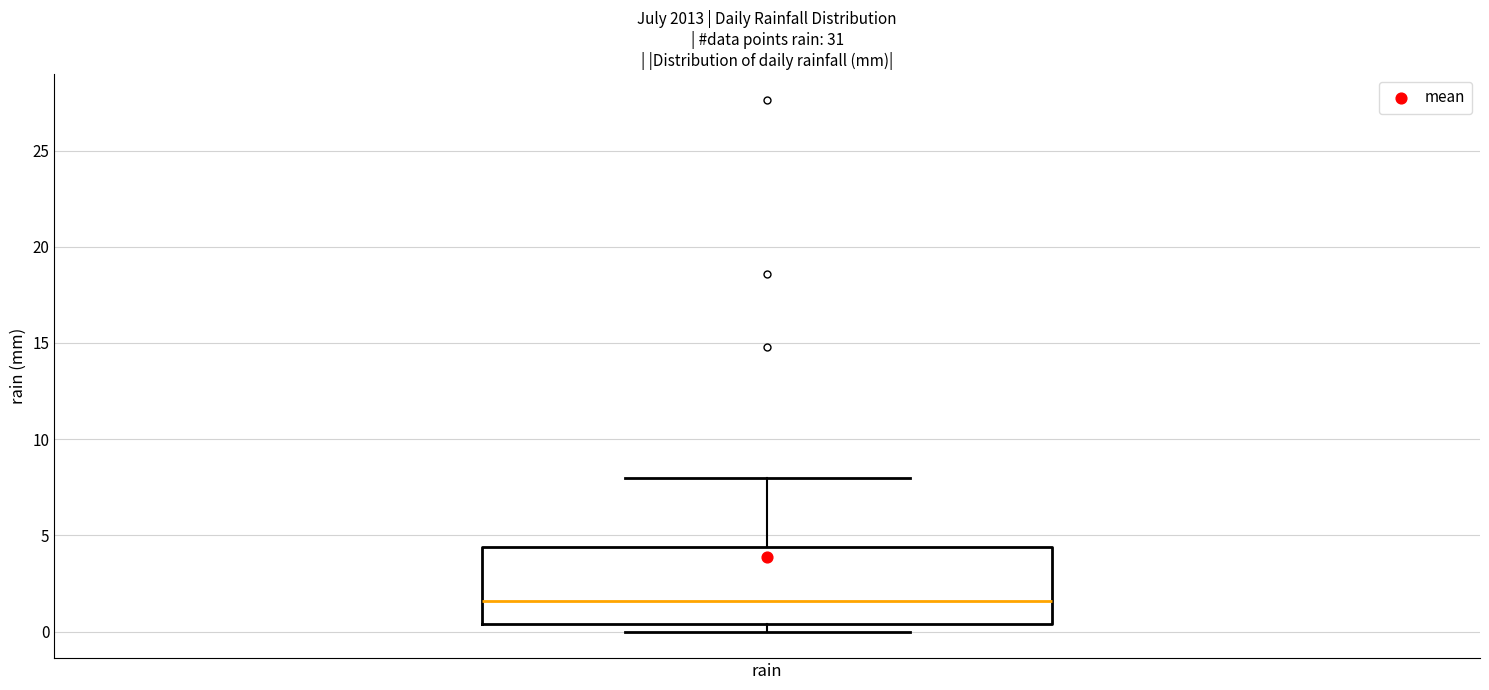

Transcribe this box plot: give where the median line is, the range the box spans, and where the two whiskers end, as read against the y-axis. The values are not printed on the chart, so give them approximately, as read against the axis.

median 1.5, box 0.5 to 4.5, whiskers 0.0 to 8.0